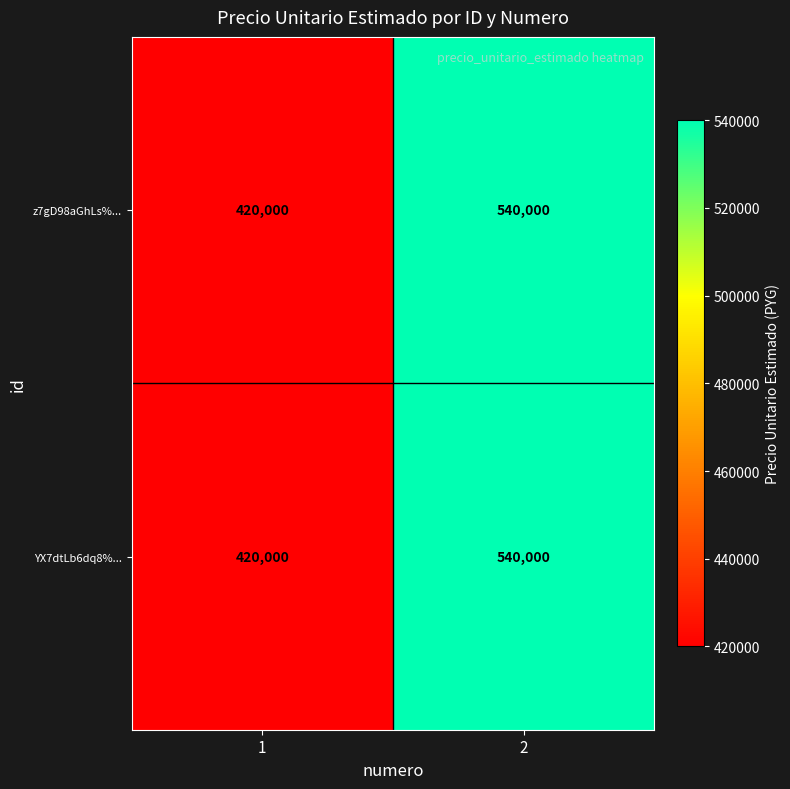

The z7gD98aGhLs%... series shows 91281 at 1. True or false?

False